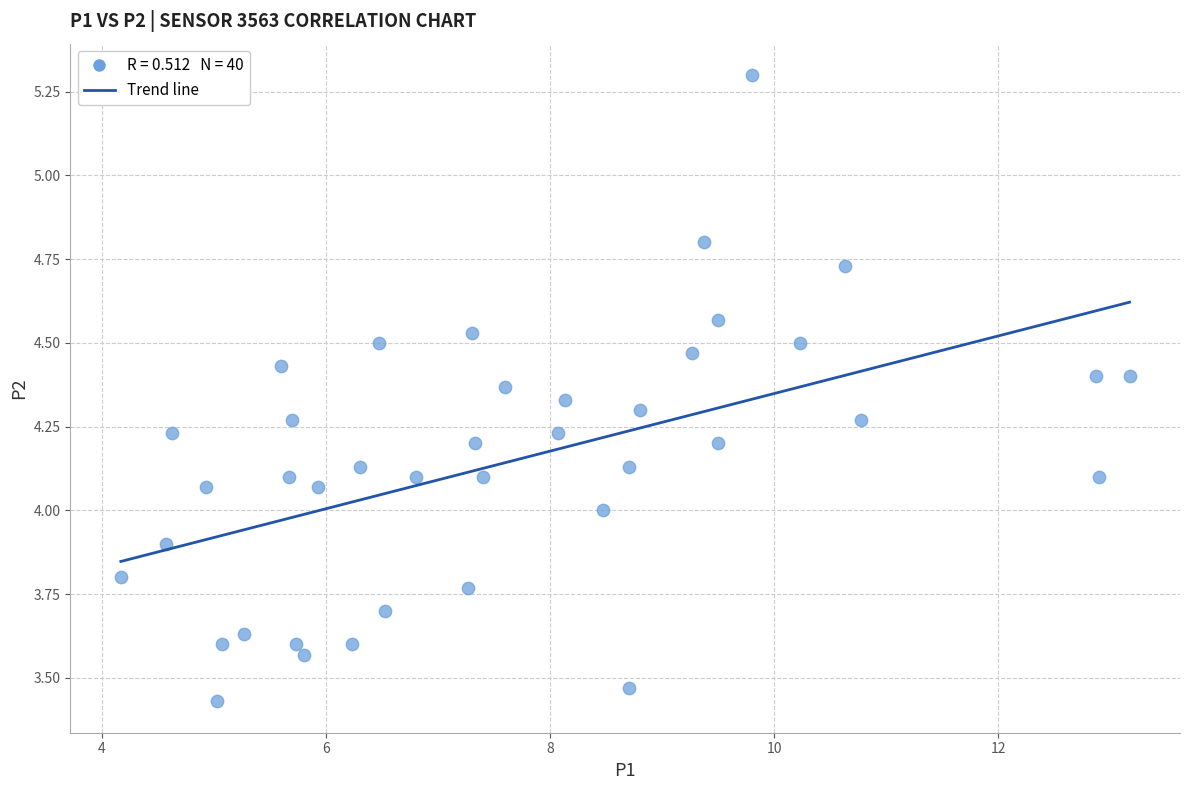

What is the range of Y values (max minus min)?

1.9